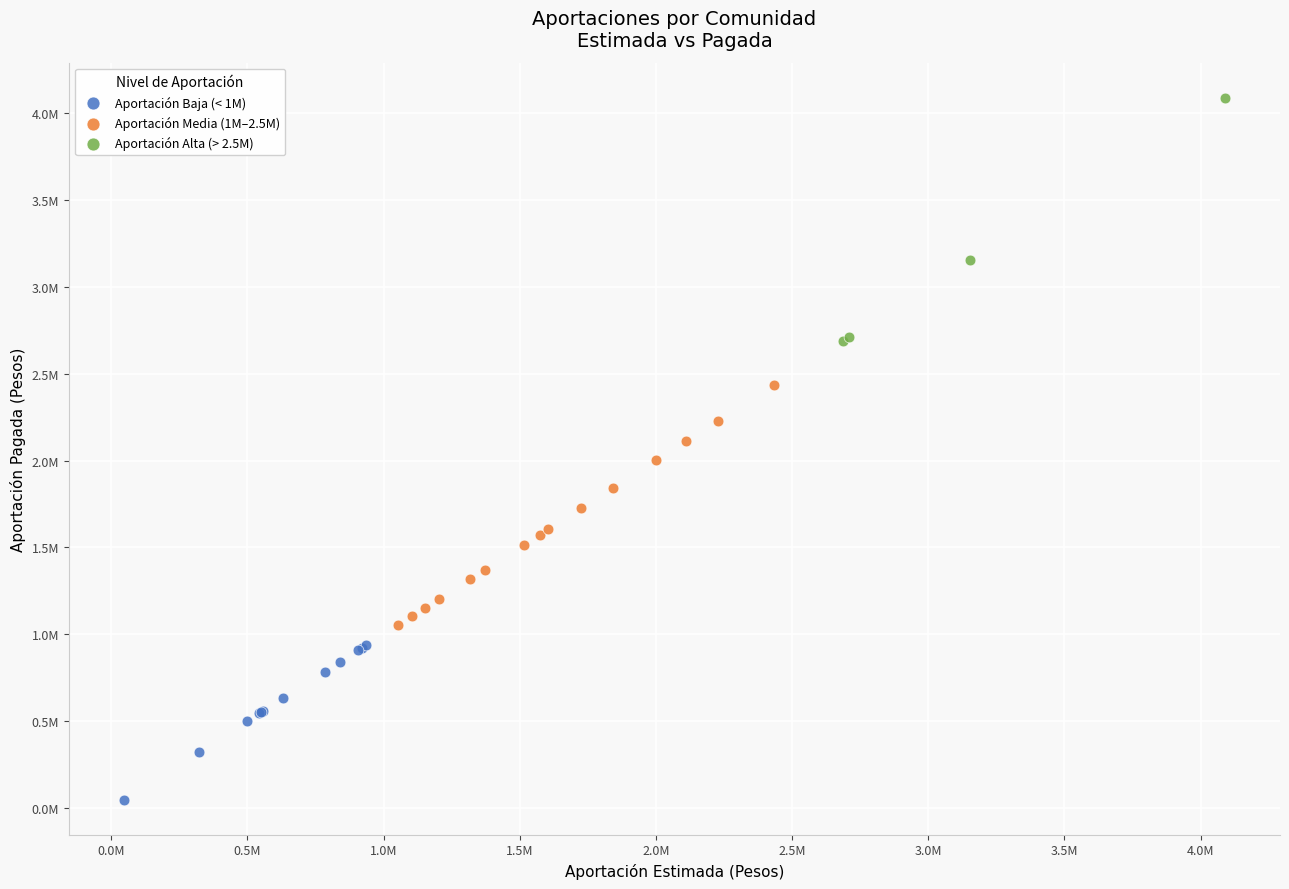

Which series reaches the minimum Y coordinate?

Aportación Baja (< 1M)